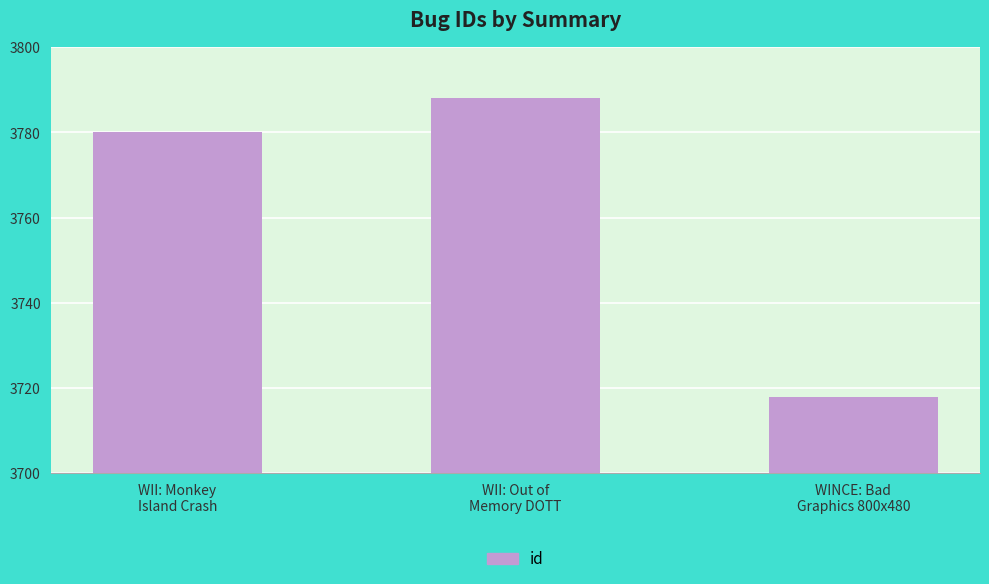

How many bars are there in total?

3